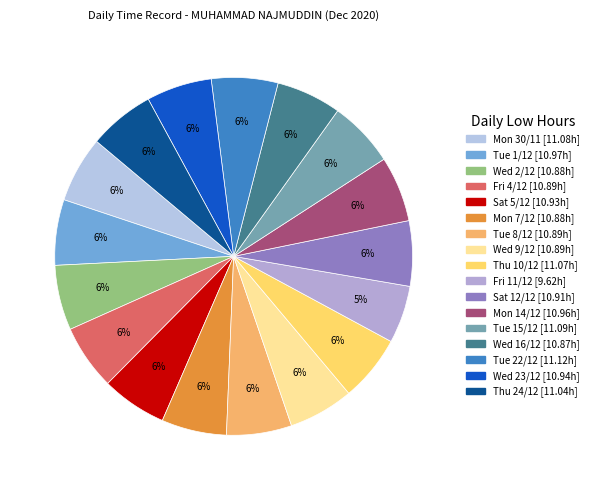

Does any single category account for the majority?

No